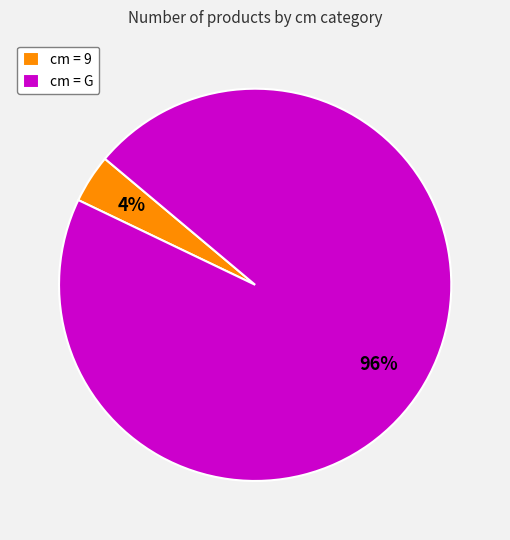

To the nearest percent, what percentage of the pie is cm = G?

96%